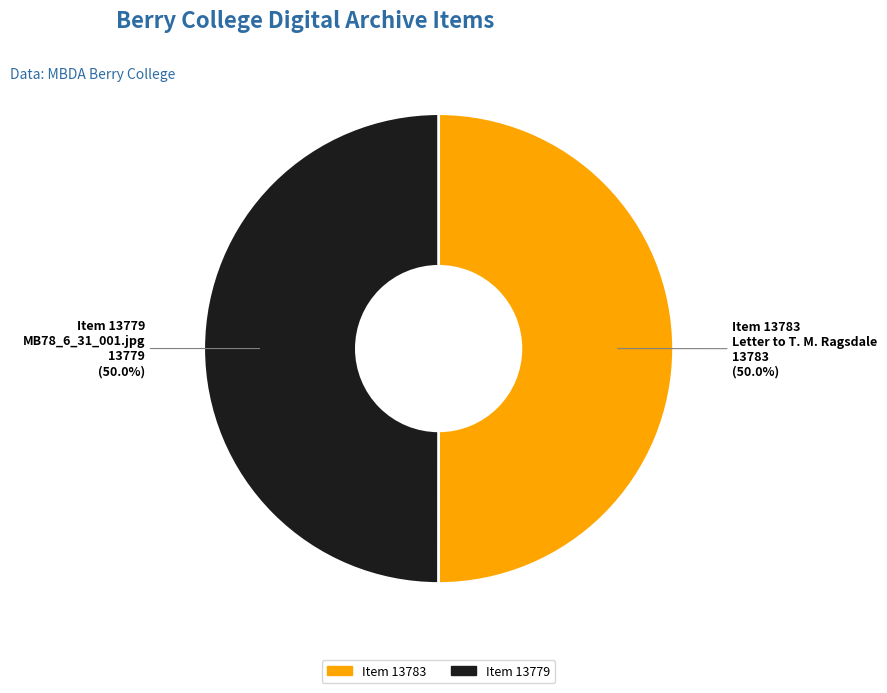

How many segments does this pie chart have?

2